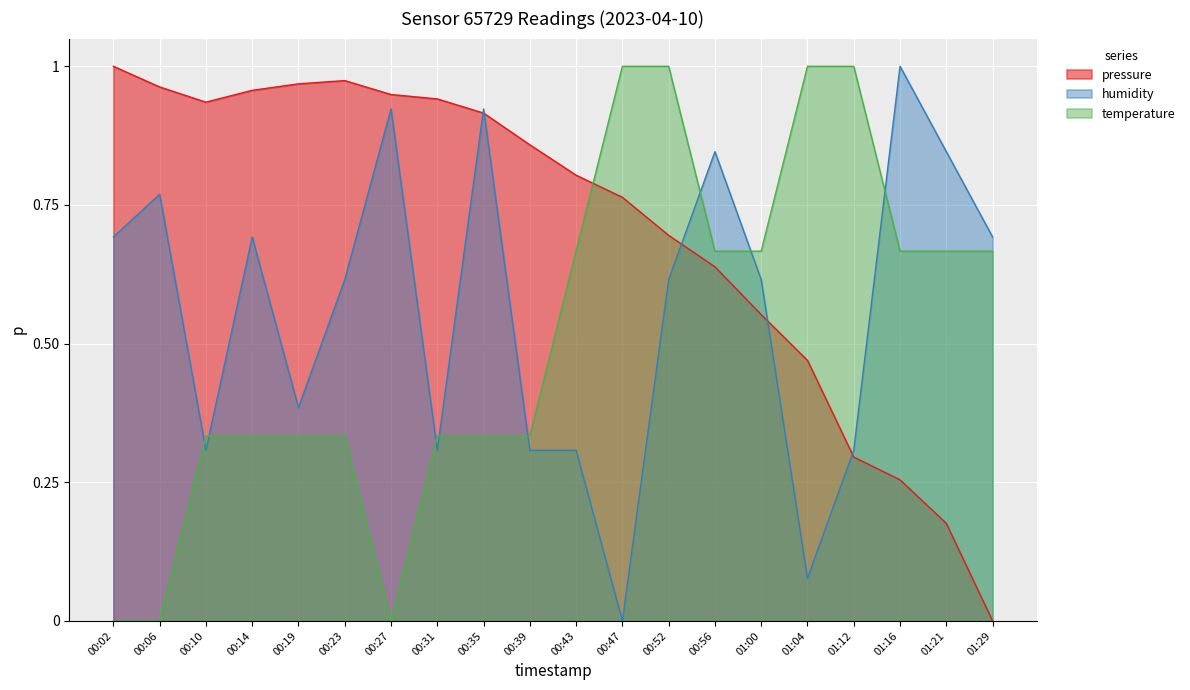

At which label does humidity reach its minimum?

00:47